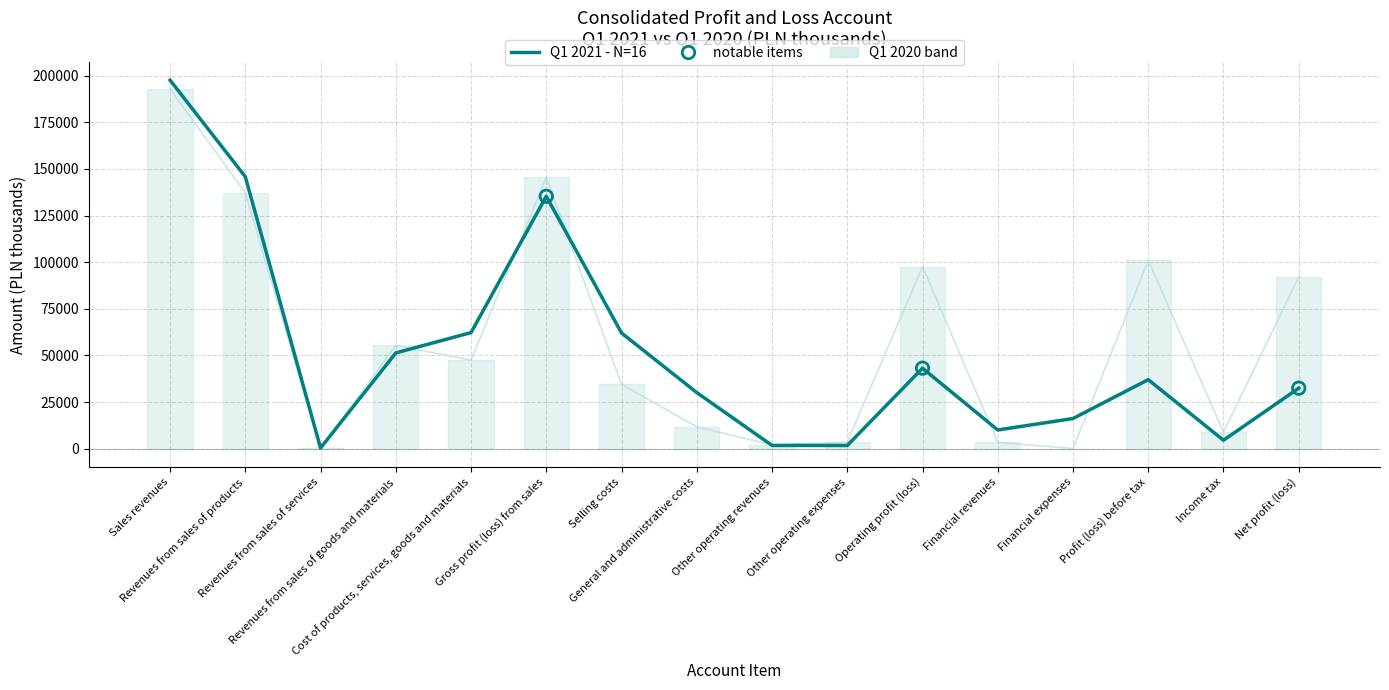

Is the value of Q1 2020 at Cost of products, services, goods and materials greater than the value of Q1 2021 - N=16 at Net profit (loss)?

Yes